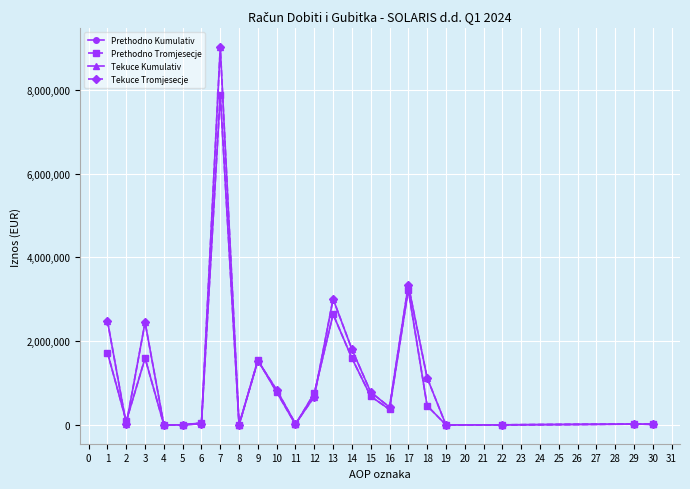

The value of Prethodno Kumulativ at 12 is 756521. True or false?

True